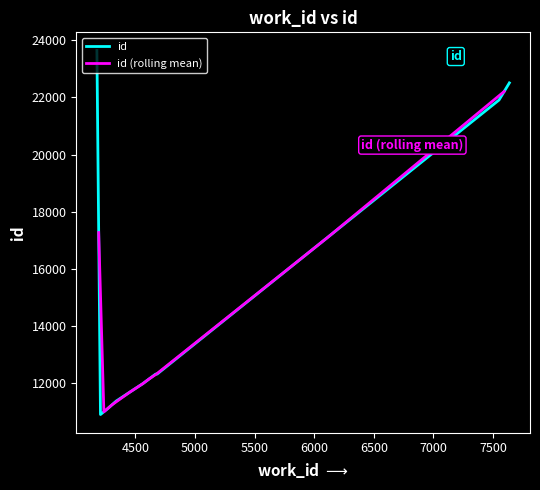

What is the difference between the maximum and minimum values?

12730